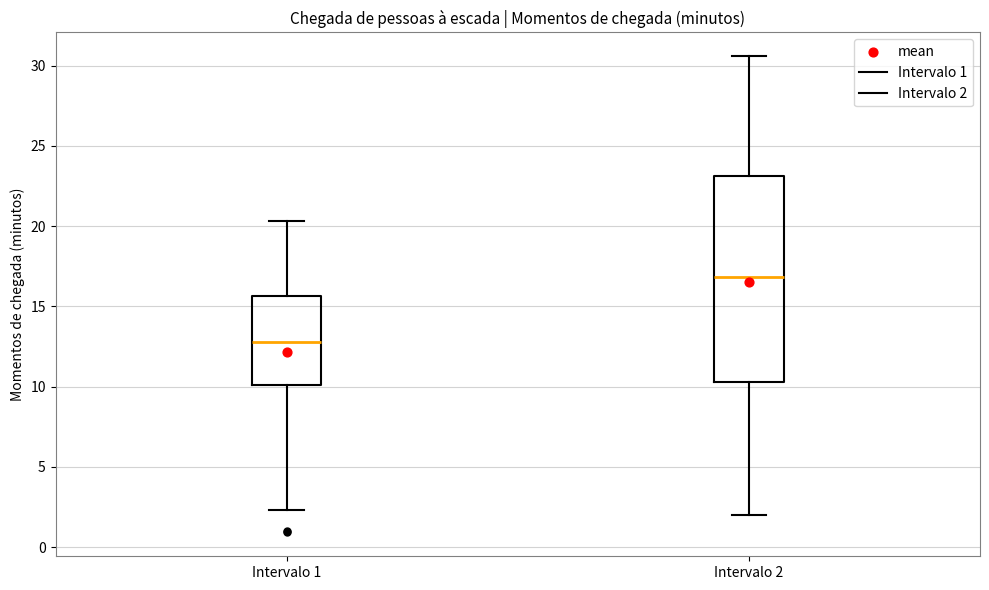

Which box's median line is the highest?

Intervalo 2